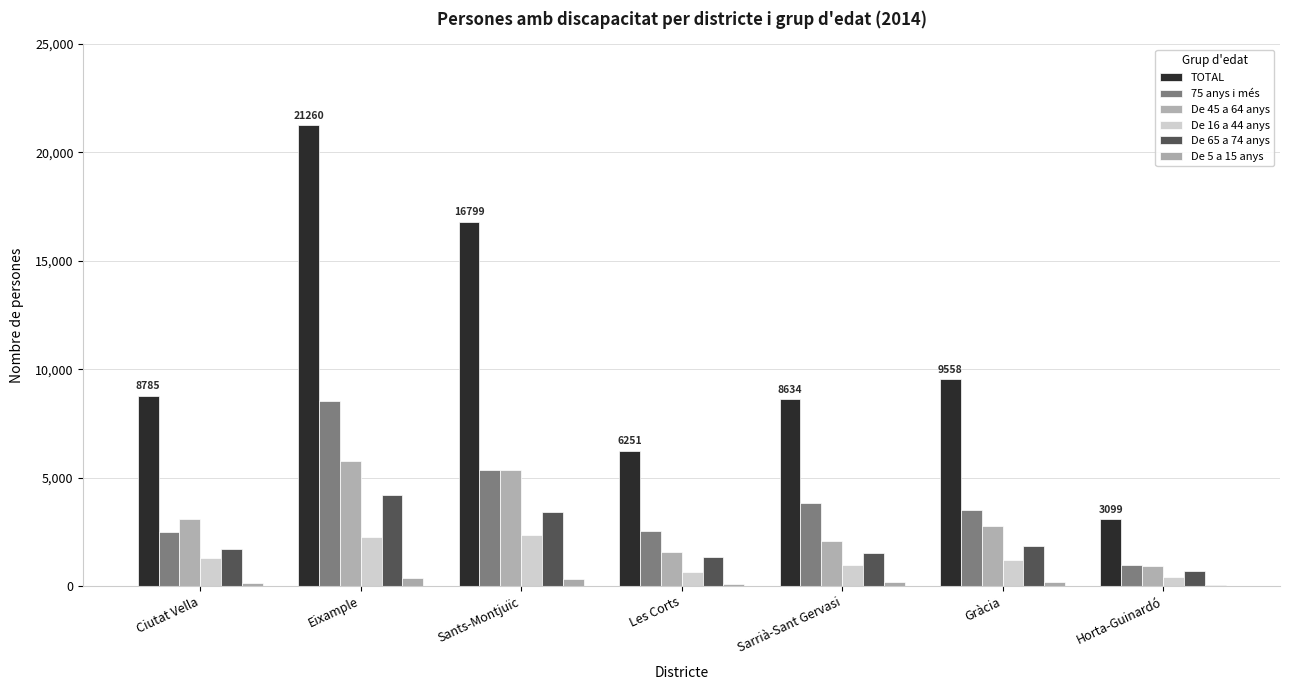

Is the value of De 65 a 74 anys at Eixample greater than the value of De 16 a 44 anys at Horta-Guinardó?

Yes